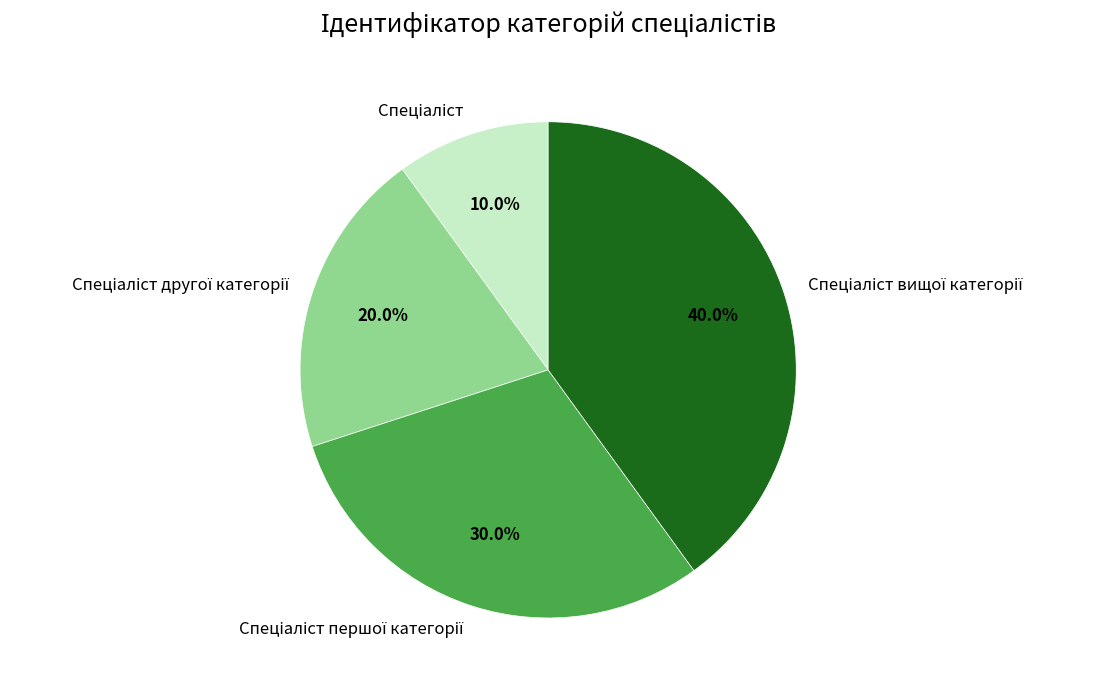

Is there any slice that represents more than half of the pie?

No